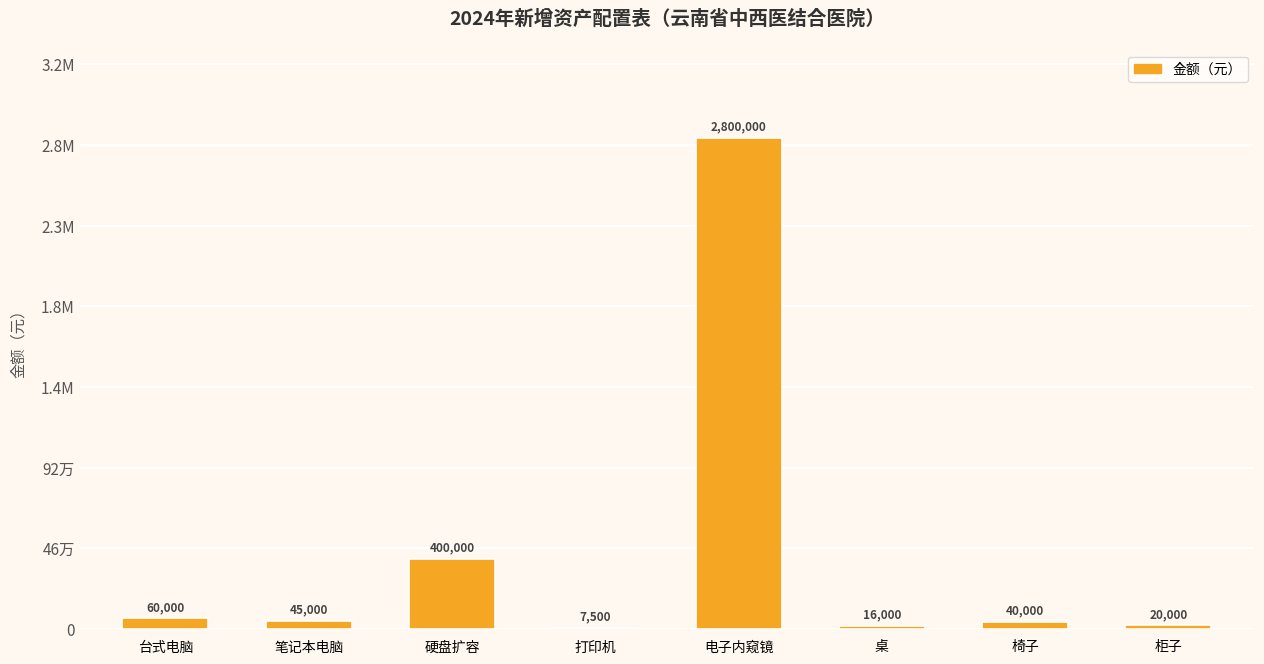

Are the bars horizontal?

No